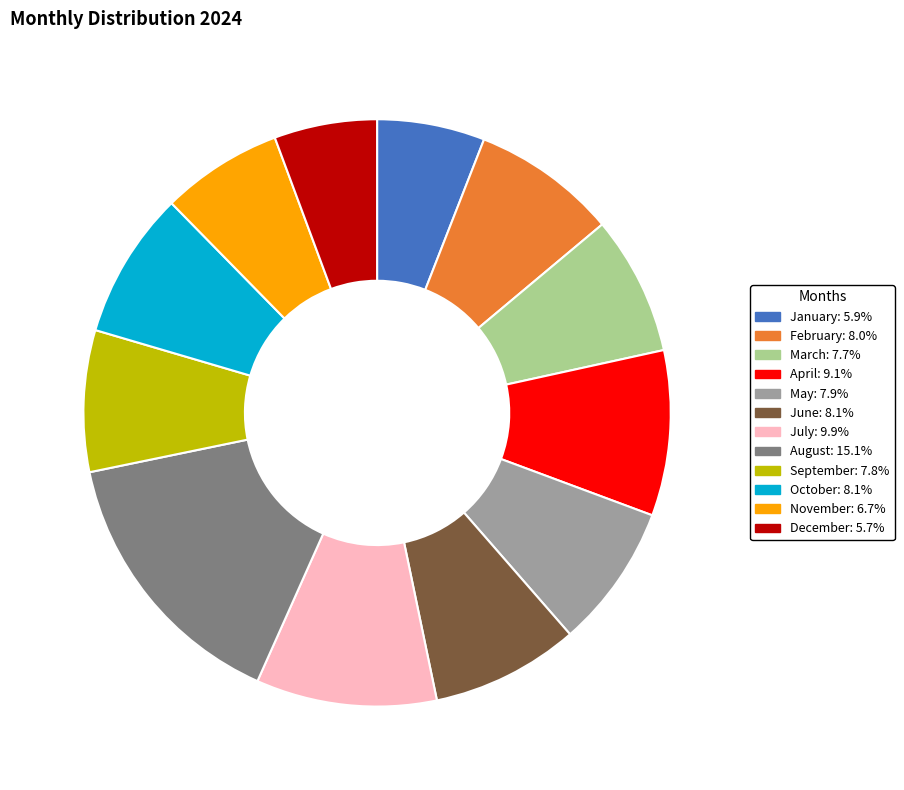

Combined, do June: 8.1% and August: 15.1% account for over 50%?

No